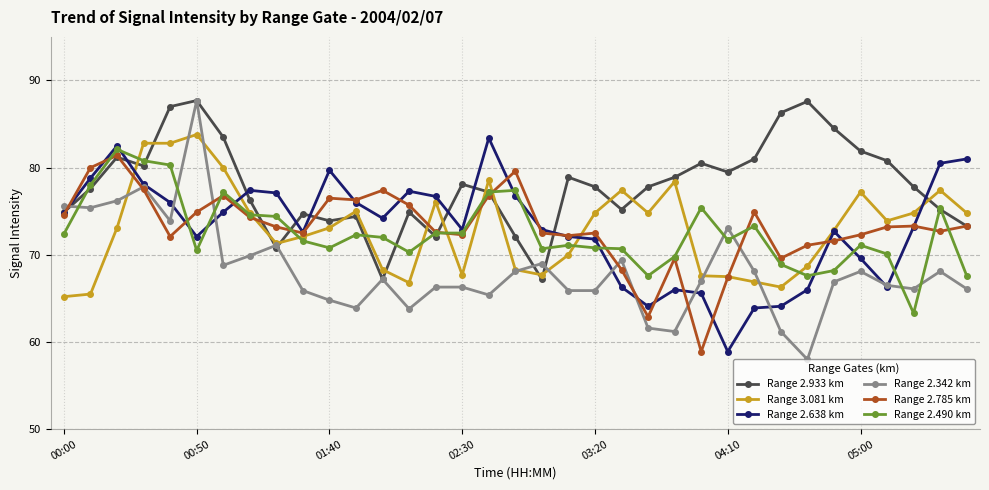

How many values in the Range 2.785 km series exceed 73?

18